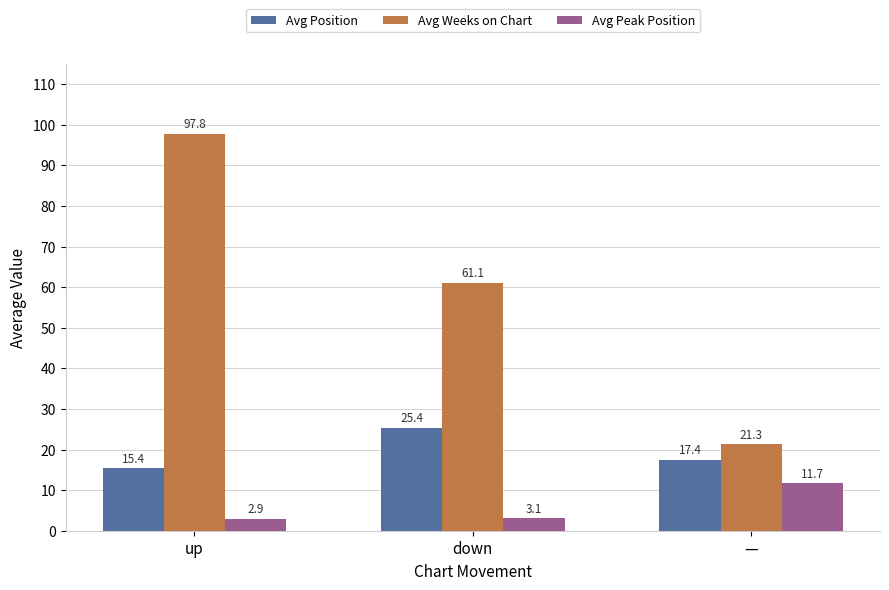

What is the label of the 1st bar from the right?

—